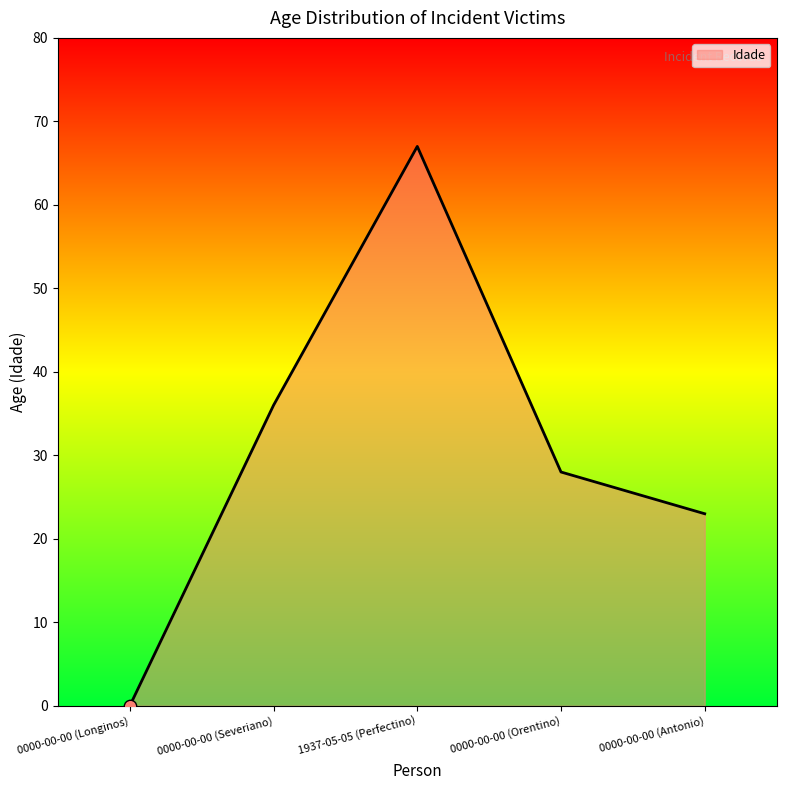

Approximately how many times larger is the value at 1937-05-05 (Perfectino) compared to 0000-00-00 (Orentino)?

2.4